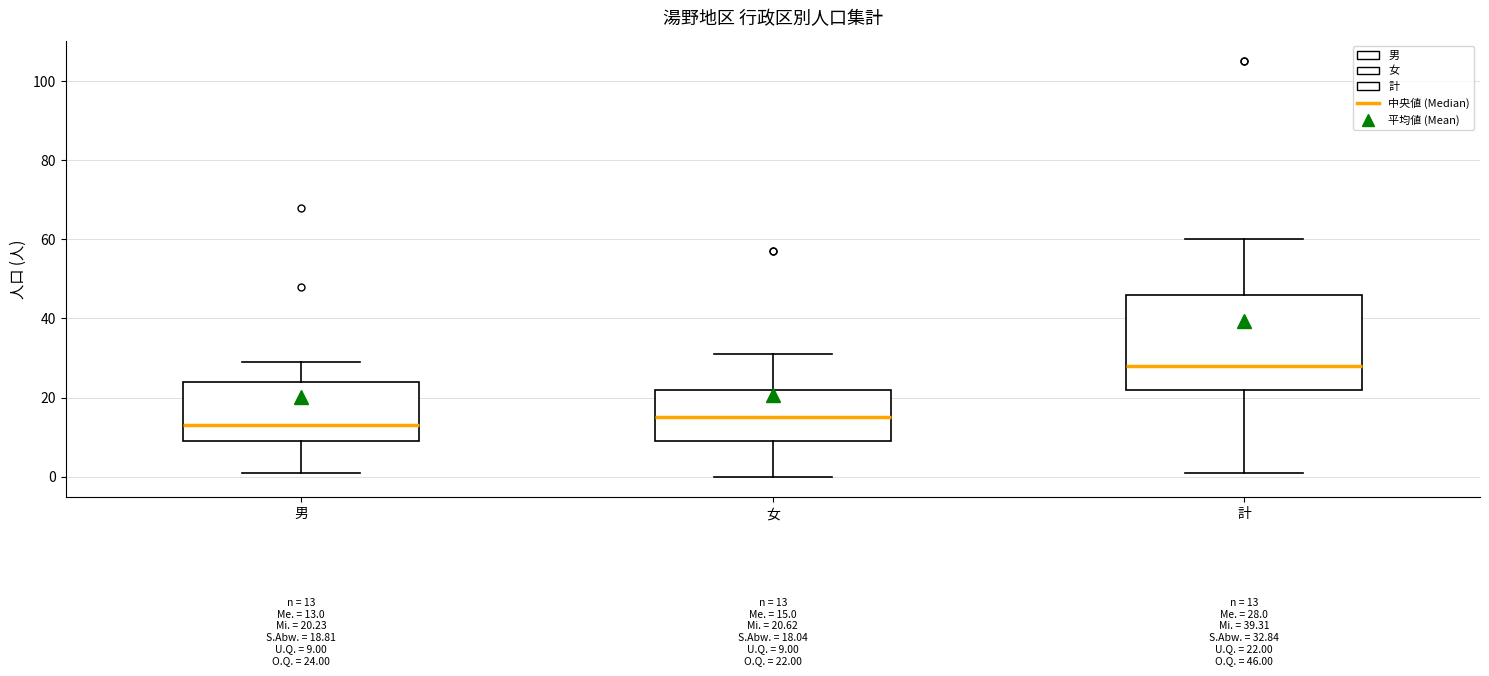

Which box's median line is the lowest?

男